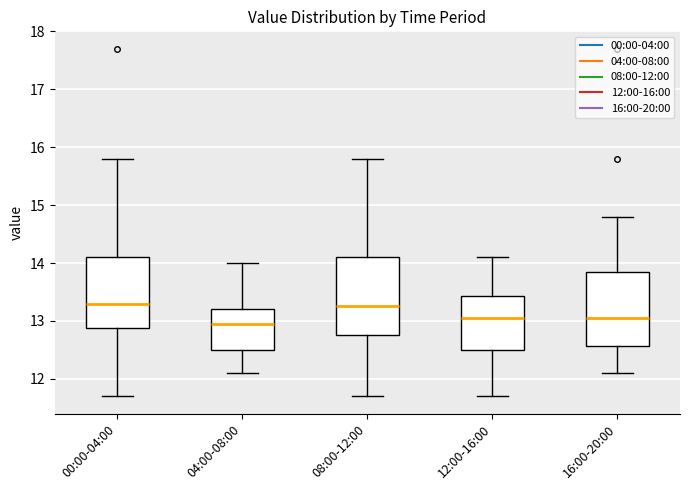

Reading left to right, read every box against the y-axis: the position of its median line, the range the box covers, and the ends of its whiskers. The values are not printed on the chart, so give them approximately, as read against the axis.

00:00-04:00: median 13.3, box 12.9 to 14.1, whiskers 11.7 to 15.8
04:00-08:00: median 13.0, box 12.5 to 13.2, whiskers 12.1 to 14.0
08:00-12:00: median 13.3, box 12.8 to 14.1, whiskers 11.7 to 15.8
12:00-16:00: median 13.1, box 12.5 to 13.4, whiskers 11.7 to 14.1
16:00-20:00: median 13.1, box 12.6 to 13.9, whiskers 12.1 to 14.8